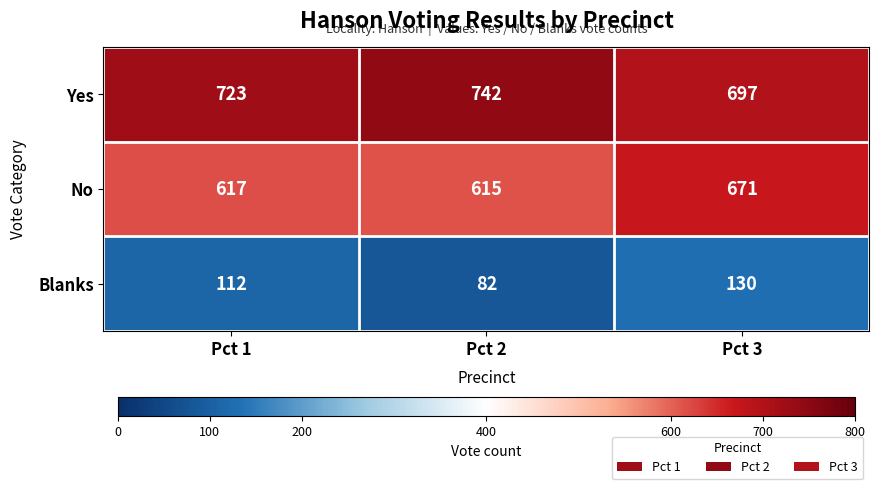

The value of No at Pct 3 is 671. True or false?

True